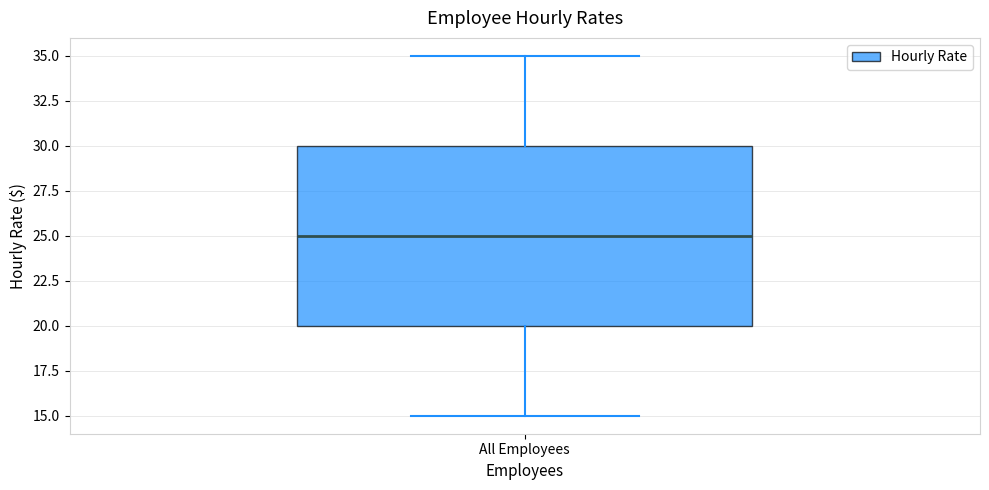

Read this box plot against the y-axis: the position of the median line, the range covered by the box, and the ends of both whiskers. The values are not printed on the chart, so give them approximately, as read against the axis.

median 25, box 20 to 30, whiskers 15 to 35